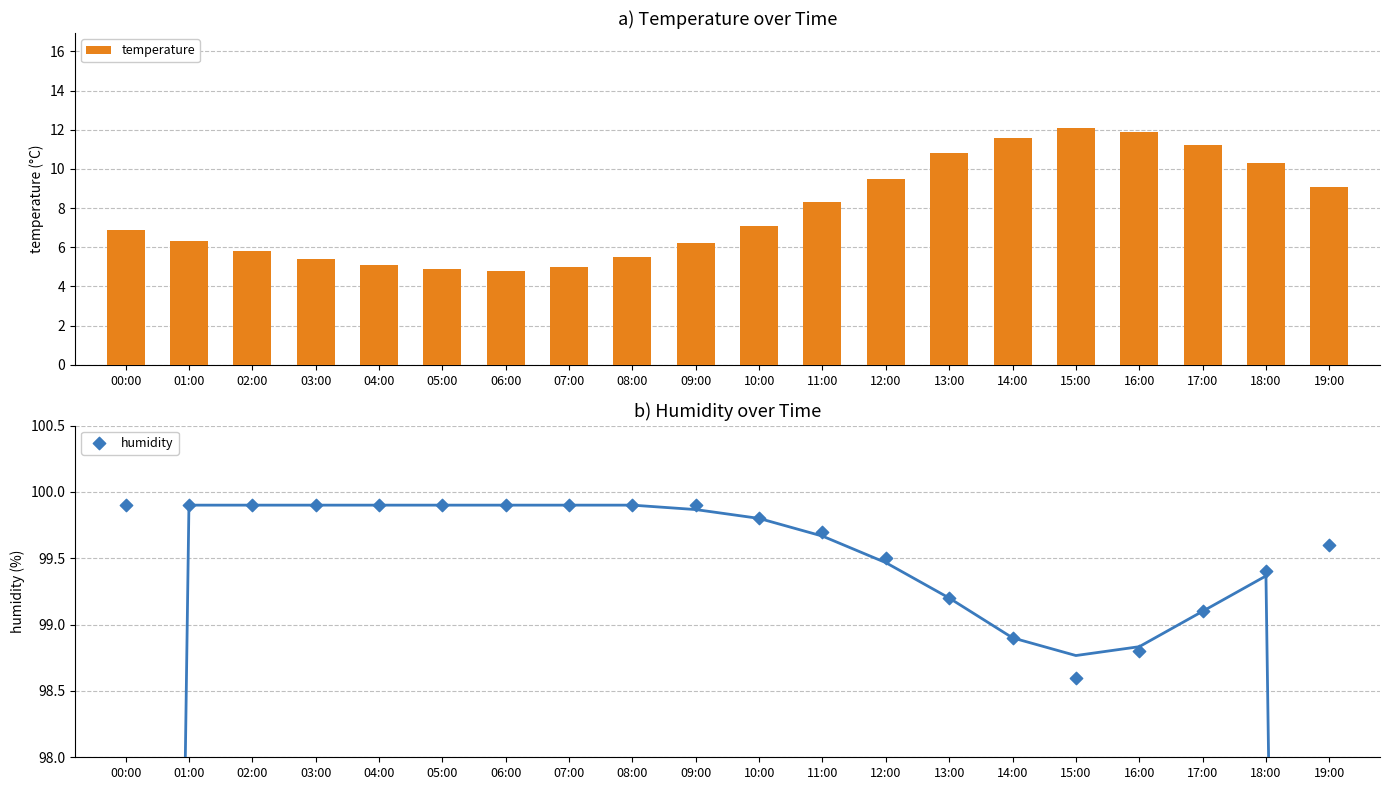

Which series has the largest Y range (max minus min)?

temperature